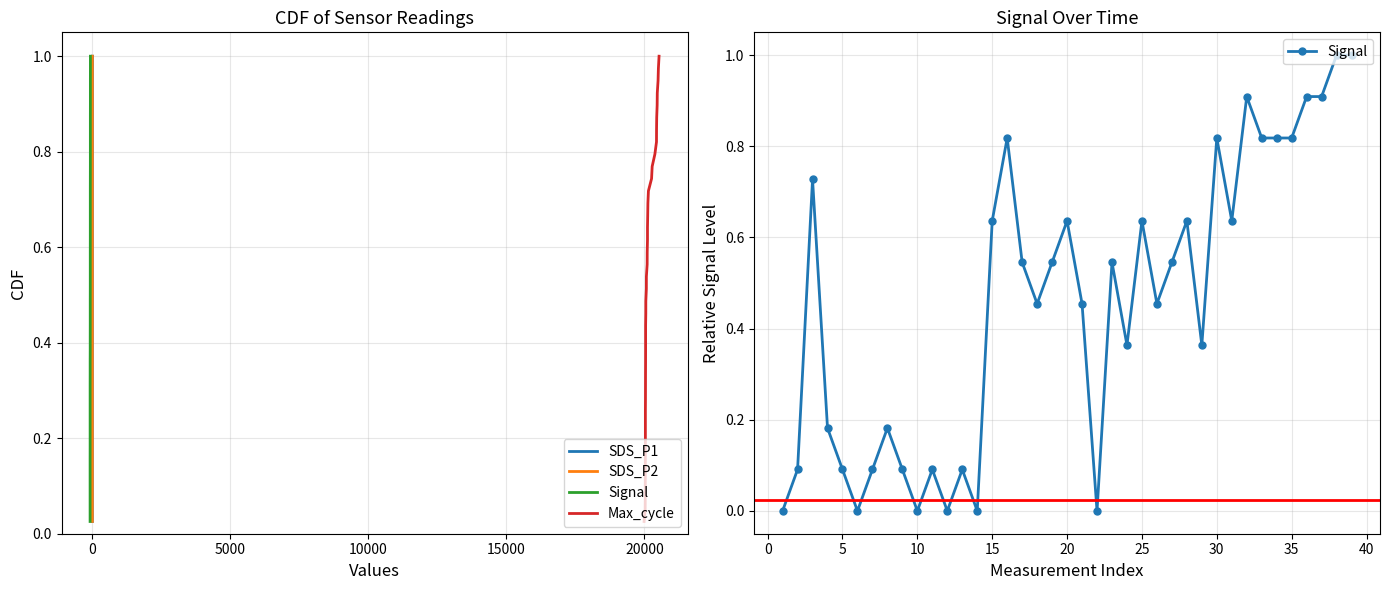

What is the average value of the Signal series?

0.5